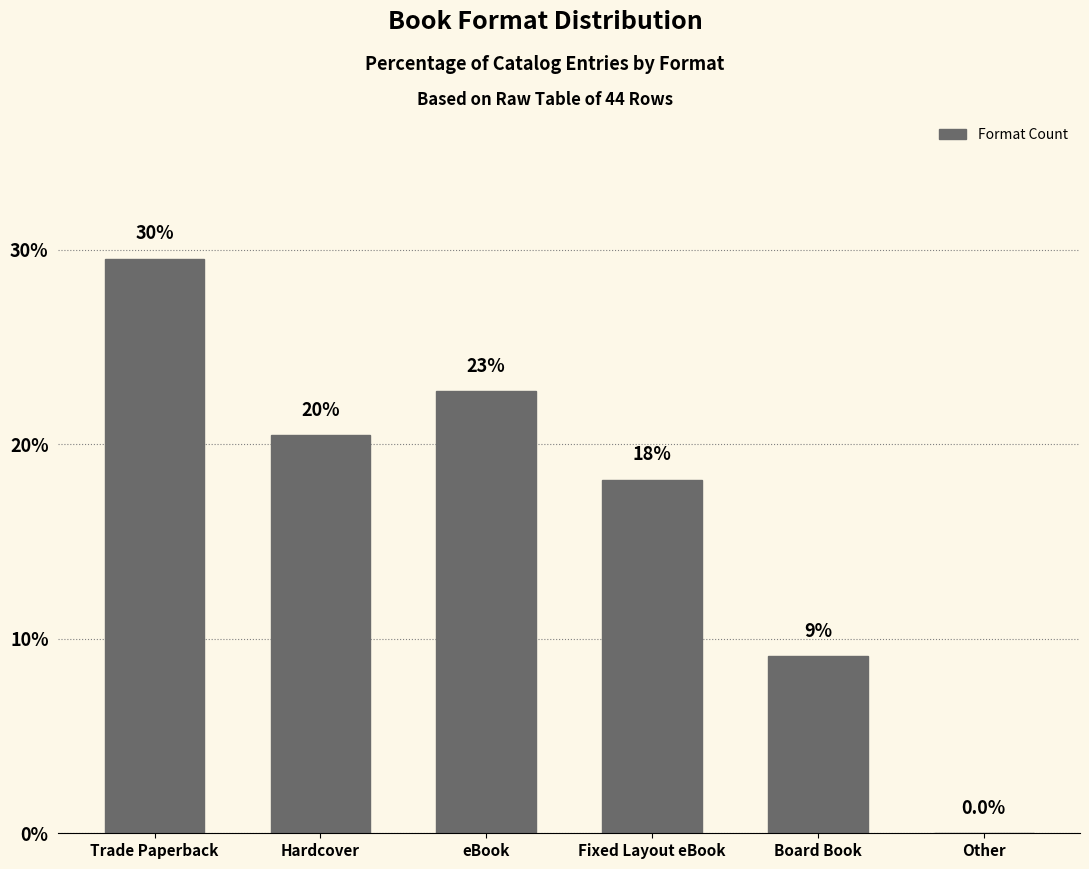

What is the greatest value displayed?

29.5